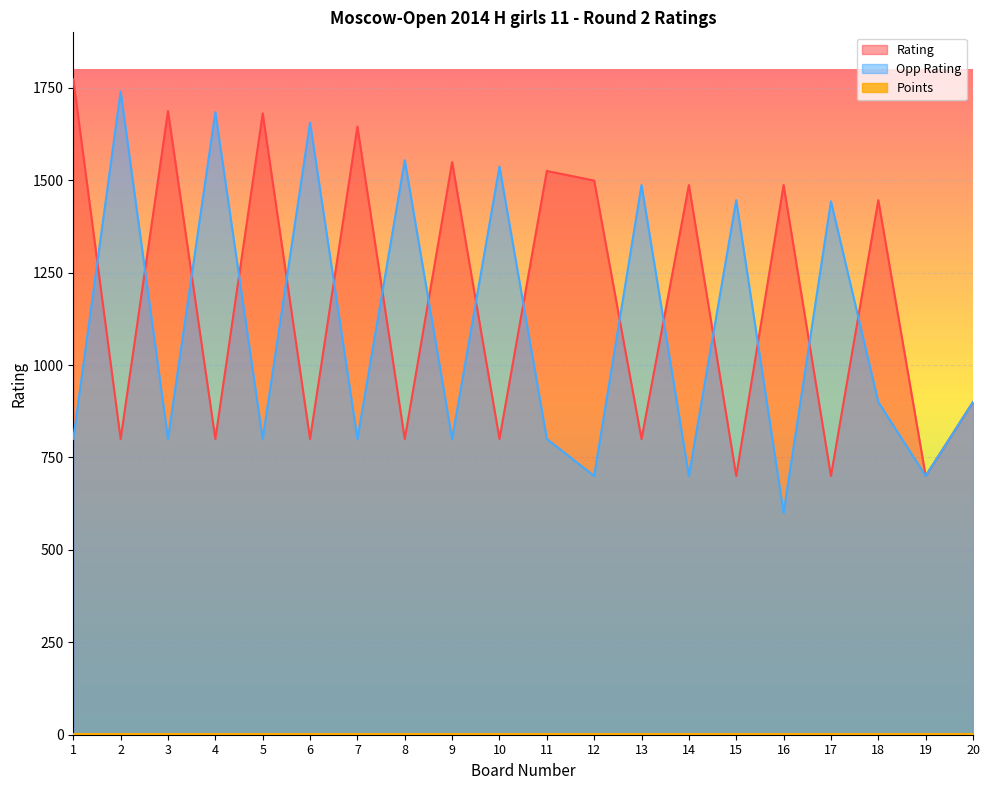

True or false: Opp Rating and Rating cross at least once.

True